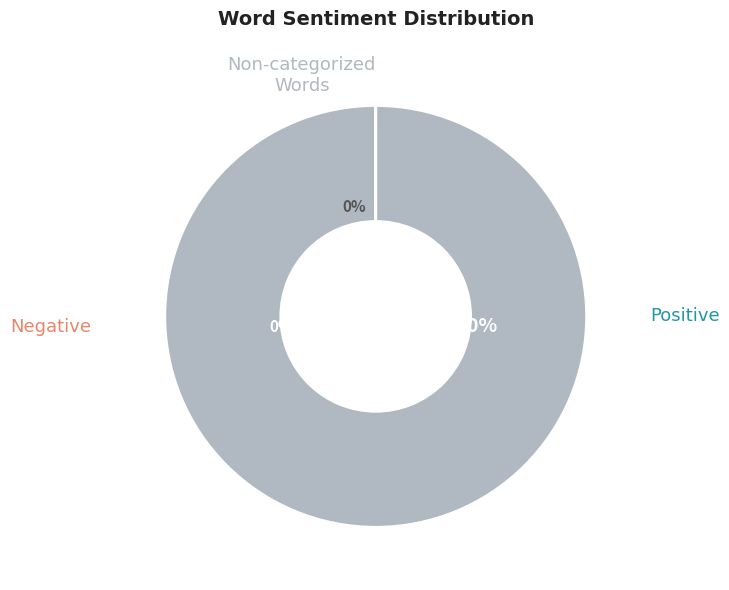

To the nearest percent, what is the difference between the largest and smallest slice percentages?

100%